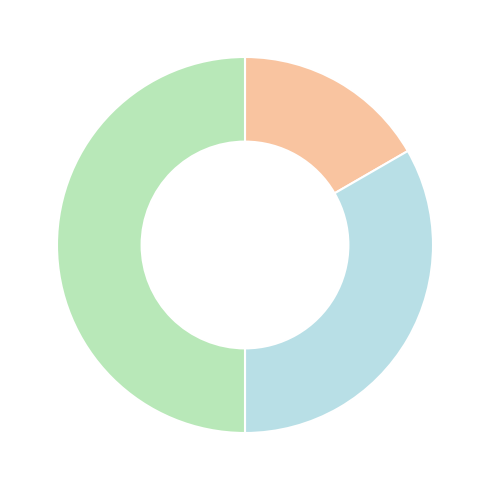

Count the number of slices in the pie.

3